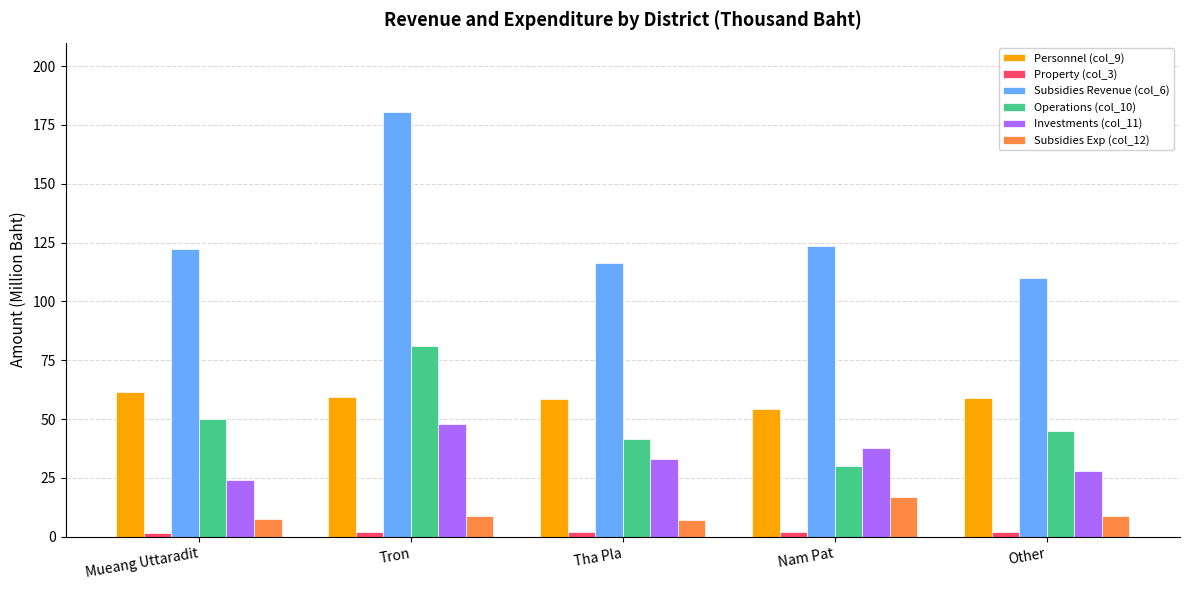

Does the chart contain any negative values?

No